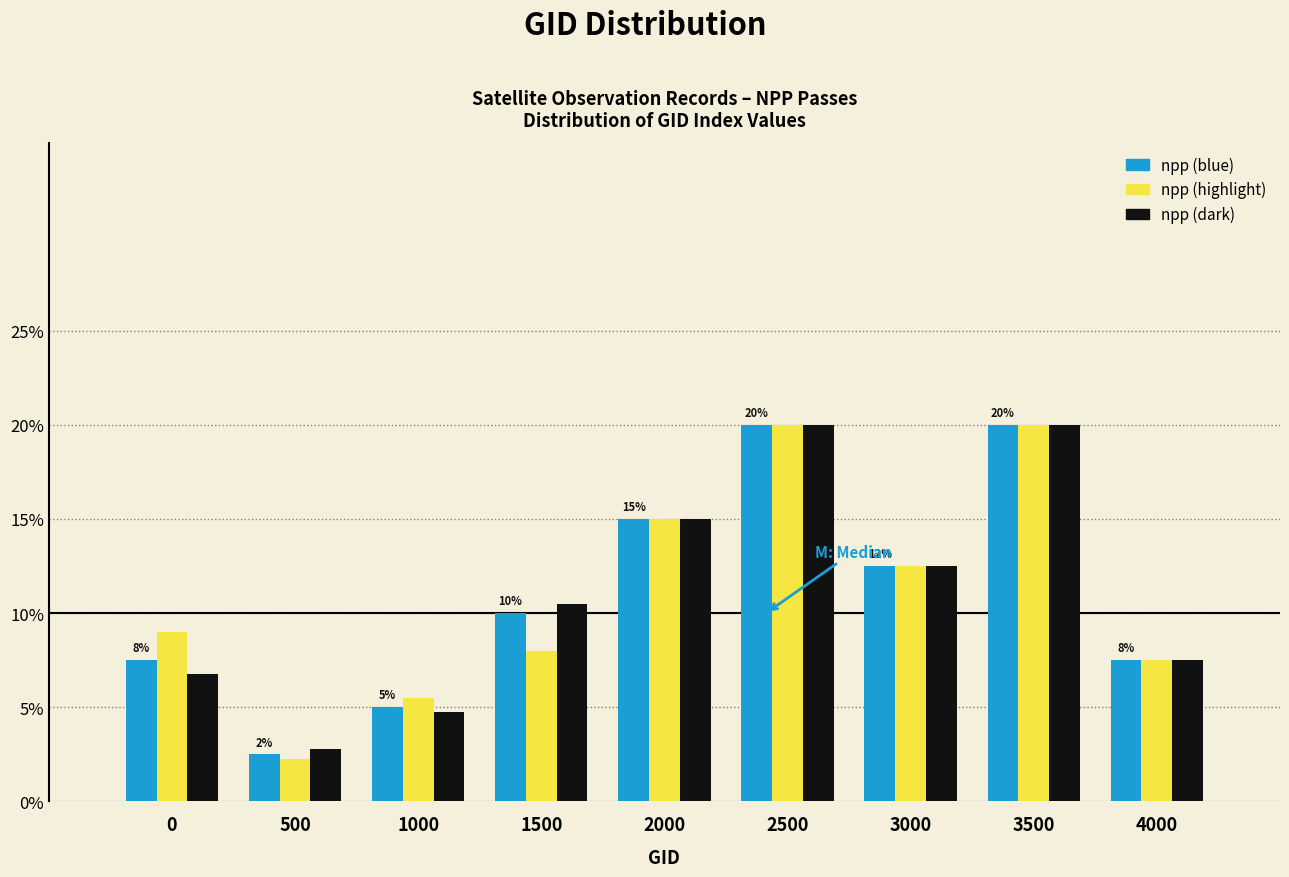

Is the value of npp (highlight) at 2500 greater than the value of npp (blue) at 500?

Yes